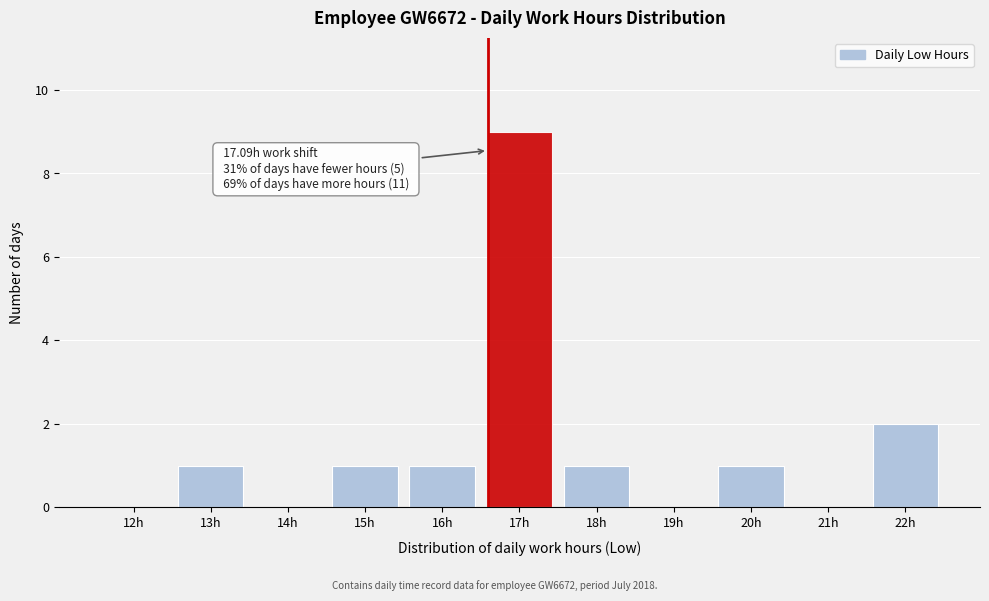

Reading left to right, transcribe all the data shown in this chart.

12h=0	13h=1	14h=0	15h=1	16h=1	17h=9	18h=1	19h=0	20h=1	21h=0	22h=2